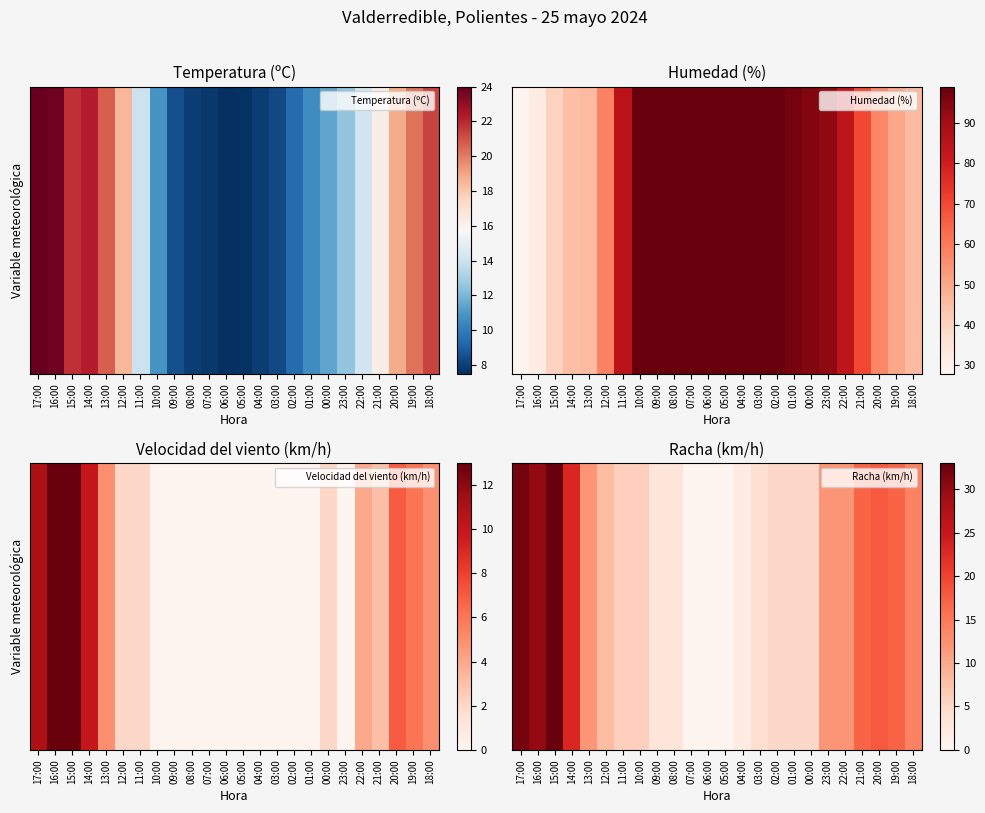

Reading left to right, extract all data points from this chart.

32	30	33	23	12	8	6	6	3	3	0	0	0	2	4	5	5	5	12	12	17	18	17	14